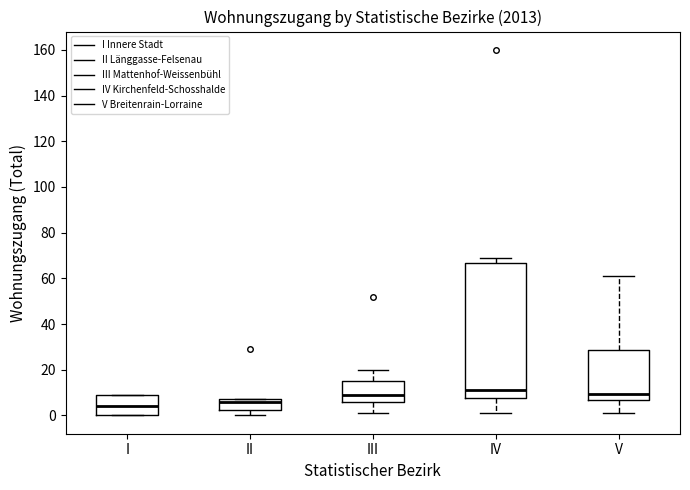

Which box's median line is the lowest?

I